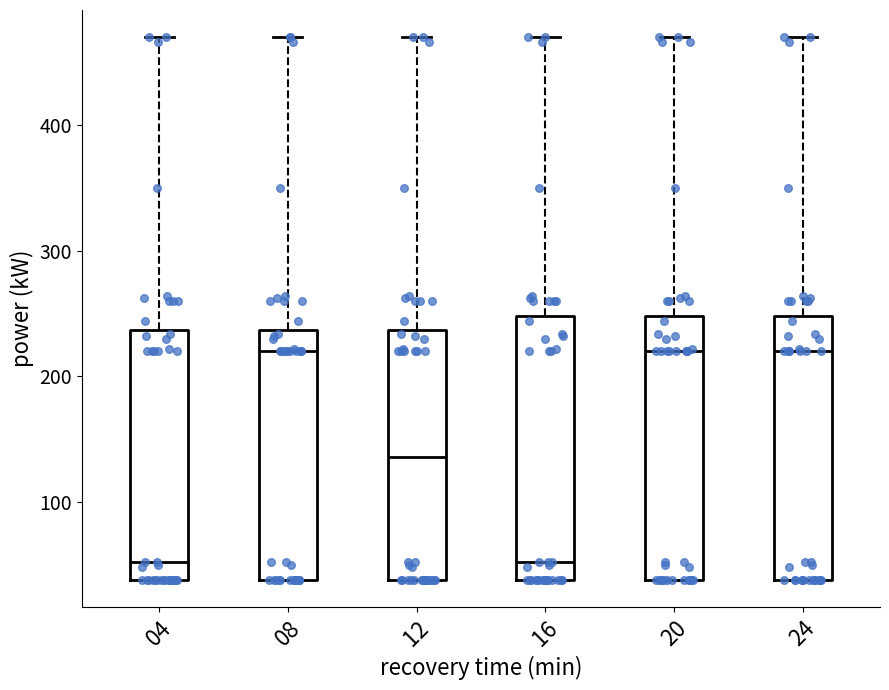

Reading left to right, transcribe this box plot: for each box, give where its median line is, the range the box spans, and where its two whiskers end, as read against the y-axis. The values are not printed on the chart, so give them approximately, as read against the axis.

04: median 50, box 40 to 240, whiskers 40 to 470
08: median 220, box 40 to 240, whiskers 40 to 470
12: median 140, box 40 to 240, whiskers 40 to 470
16: median 50, box 40 to 250, whiskers 40 to 470
20: median 220, box 40 to 250, whiskers 40 to 470
24: median 220, box 40 to 250, whiskers 40 to 470